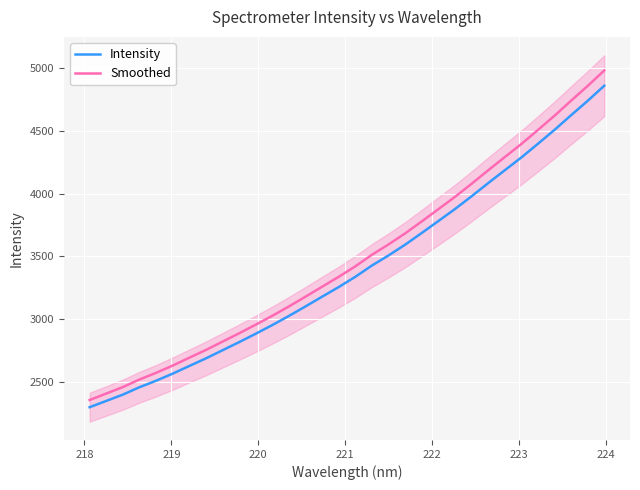

What is the minimum value for Intensity?

2299.2